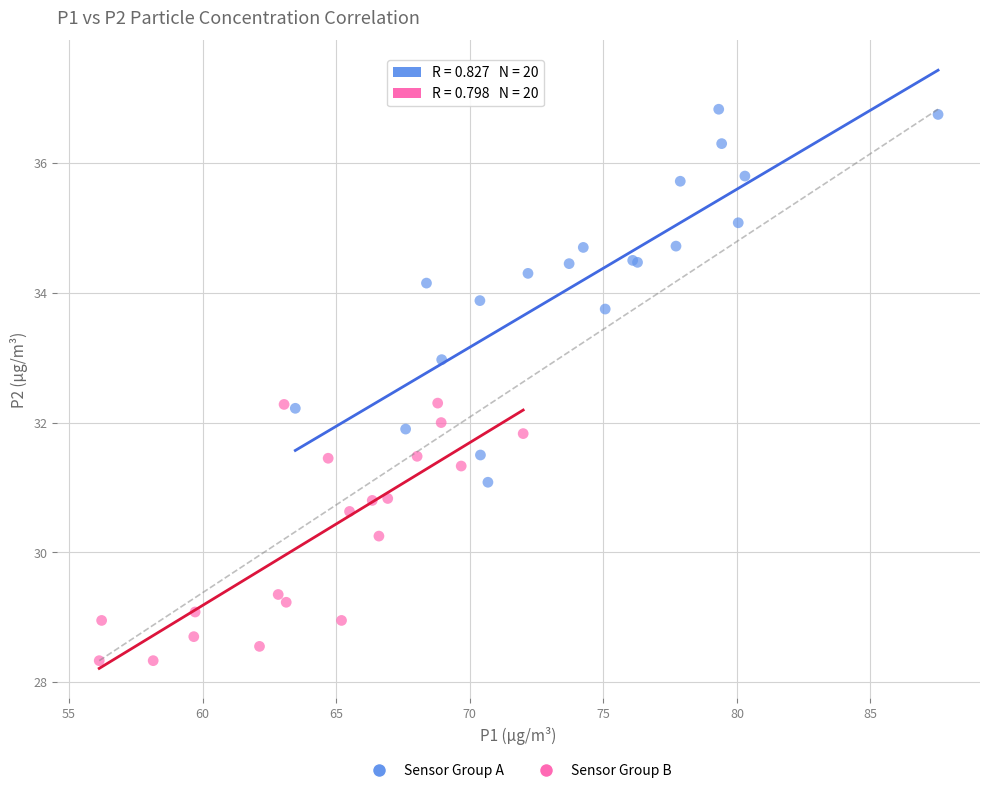

Which series has the widest spread of Y values?

Sensor Group A